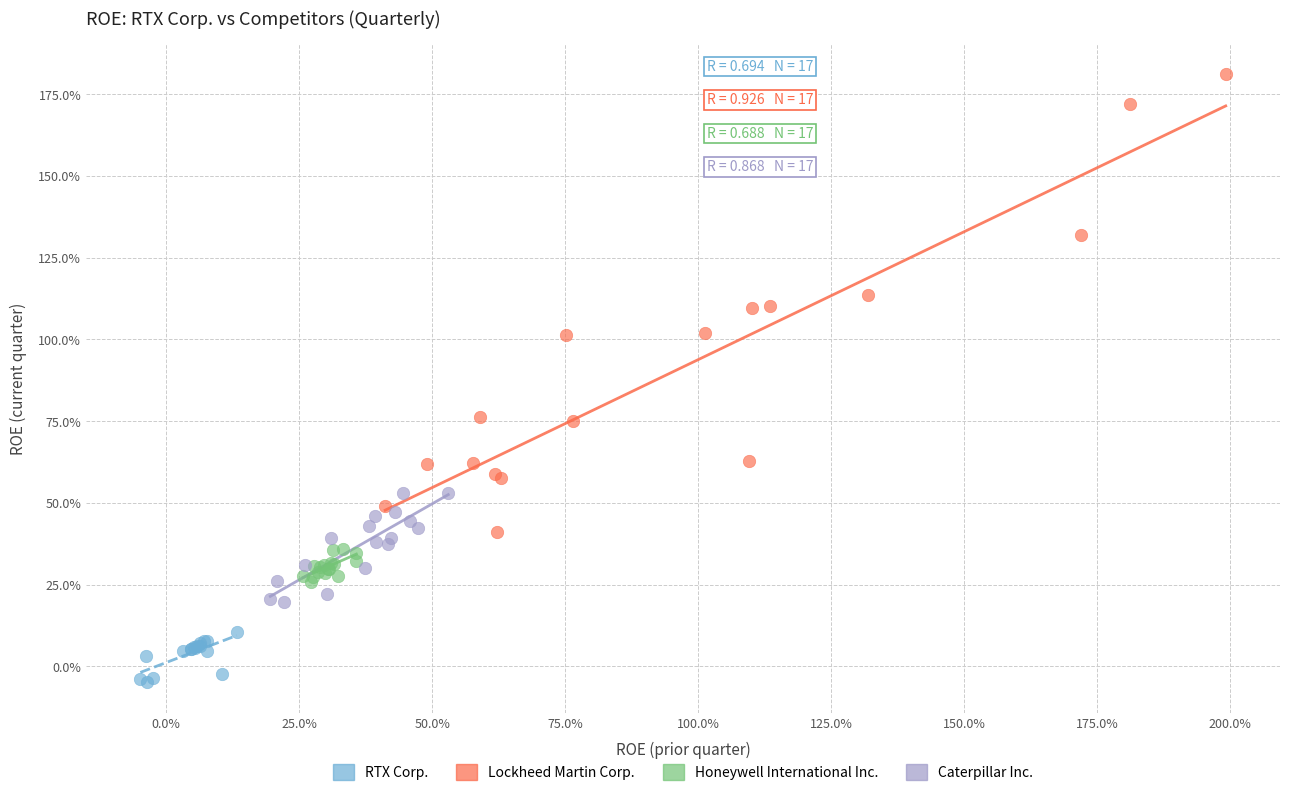

Which series contains the highest Y value?

Lockheed Martin Corp.